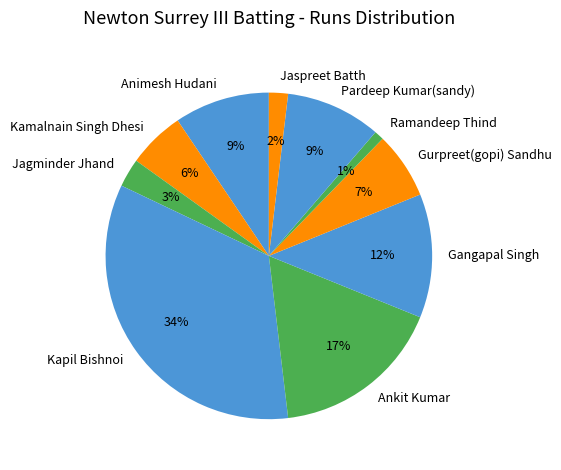

How many slices are in this pie chart?

10